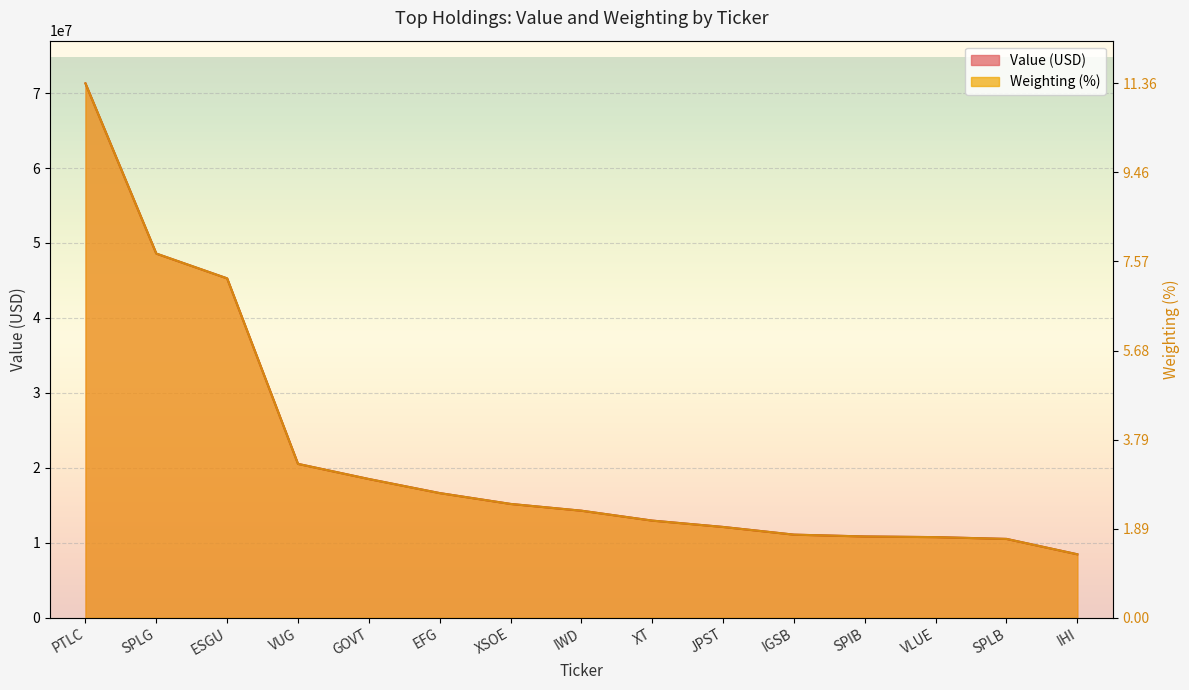

What is the label of the 10th point from the right?

EFG